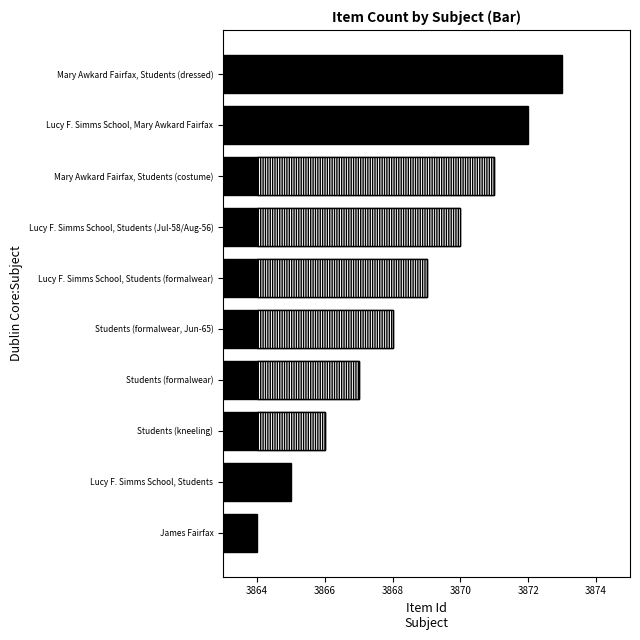

Does the chart contain any negative values?

No